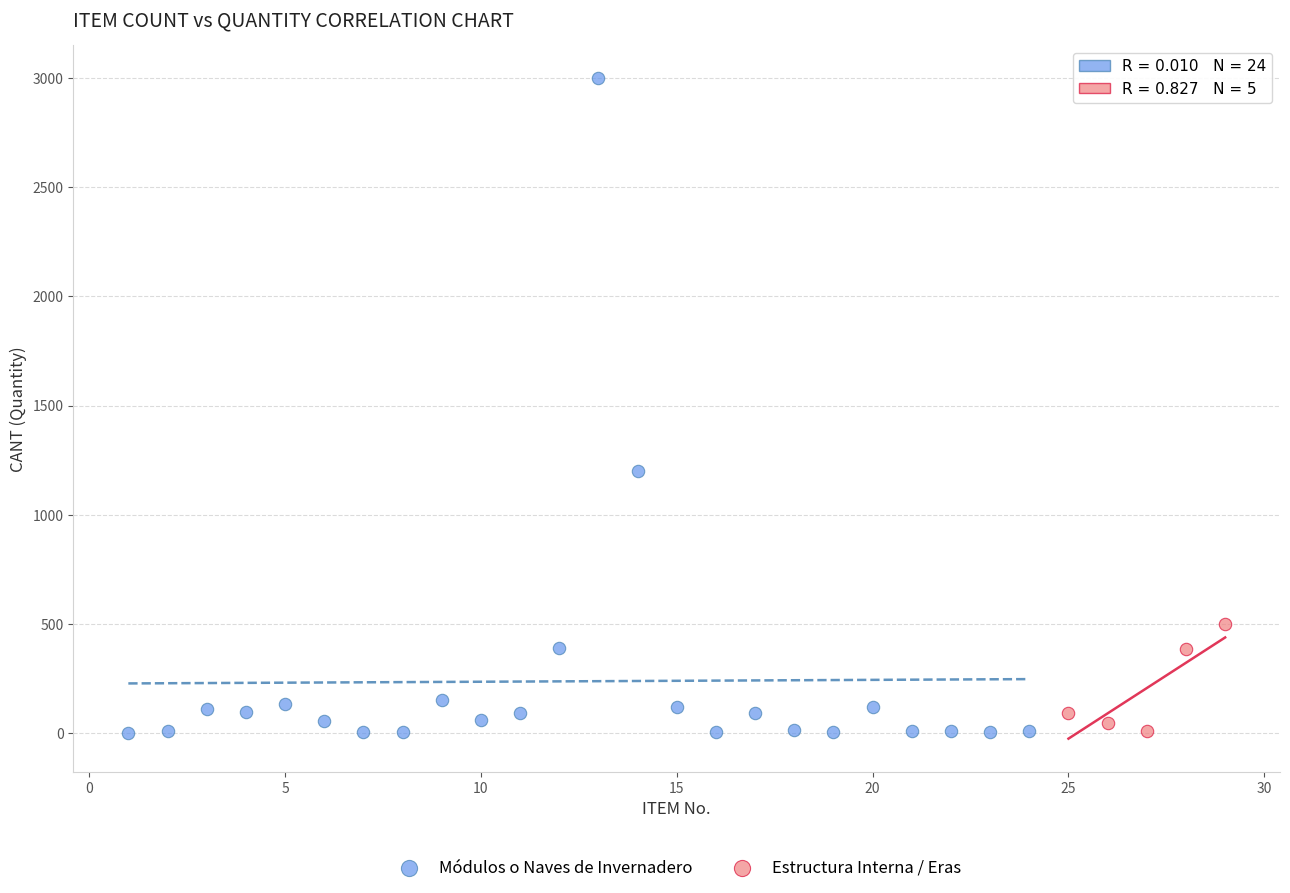

Which series has the widest spread of Y values?

Módulos o Naves de Invernadero